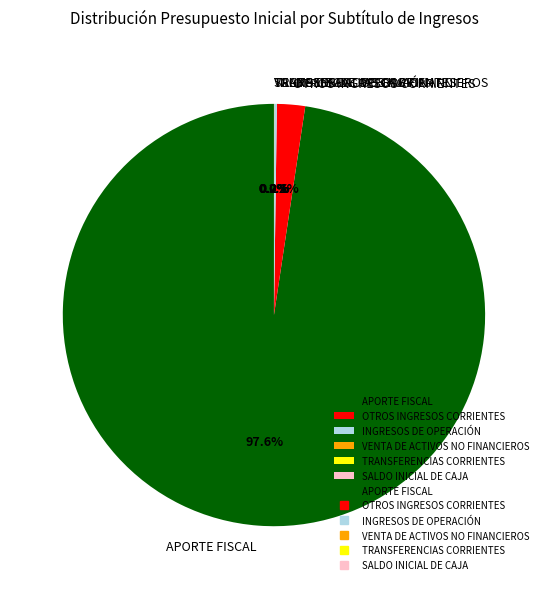

Is APORTE FISCAL the majority of the pie?

Yes